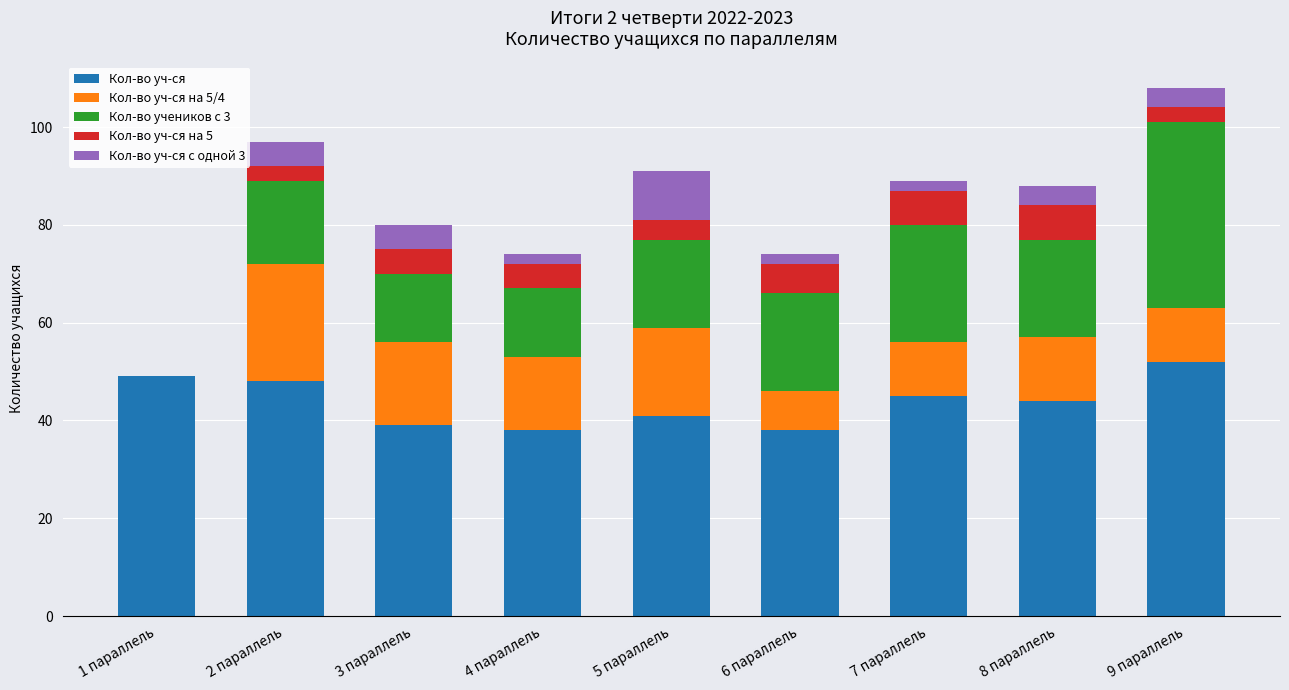

True or false: Кол-во уч-ся has a value of 38 at 6 параллель.

True